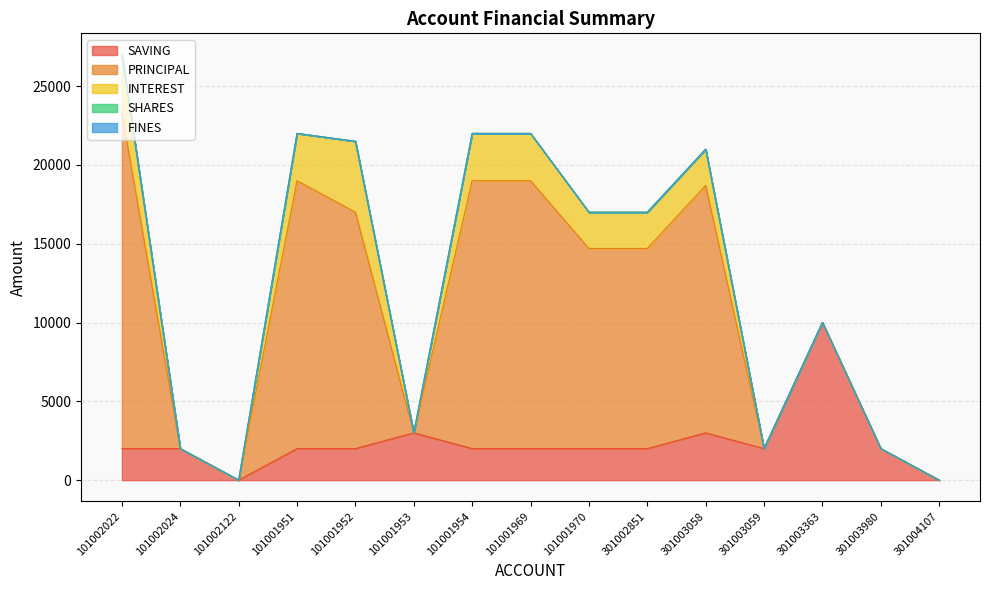

What is the spread (max minus min) of values at 301003059?

2000